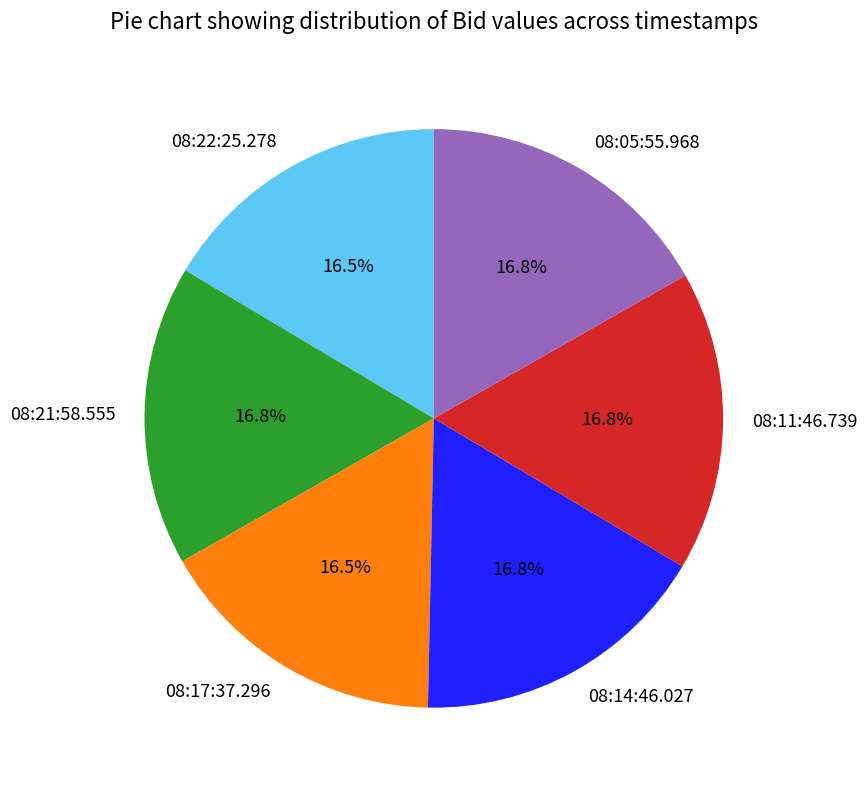

How many slices are in this pie chart?

6